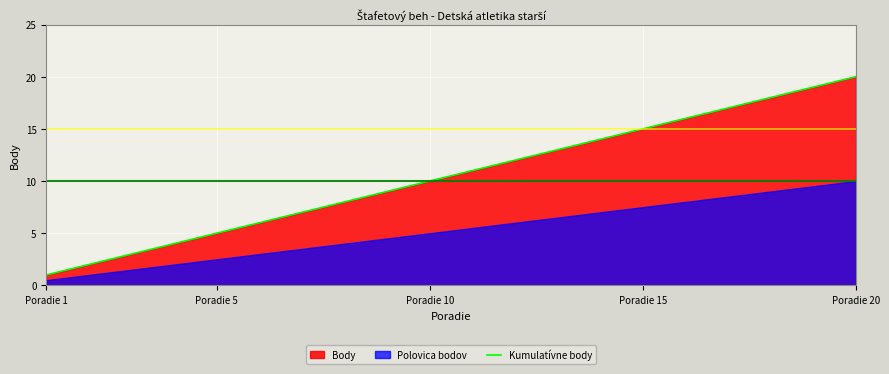

What is the maximum value for Kumulatívne body?

20